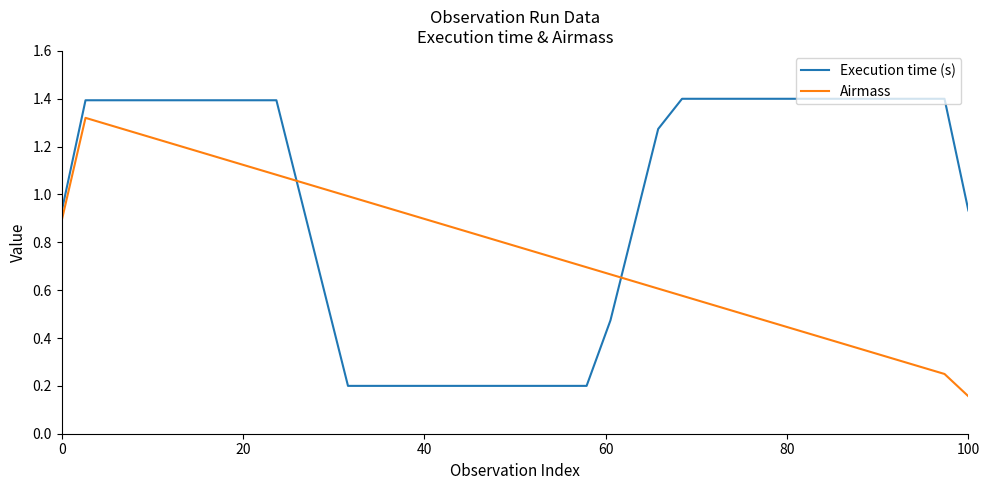

What is the maximum value shown in the chart?

1.4